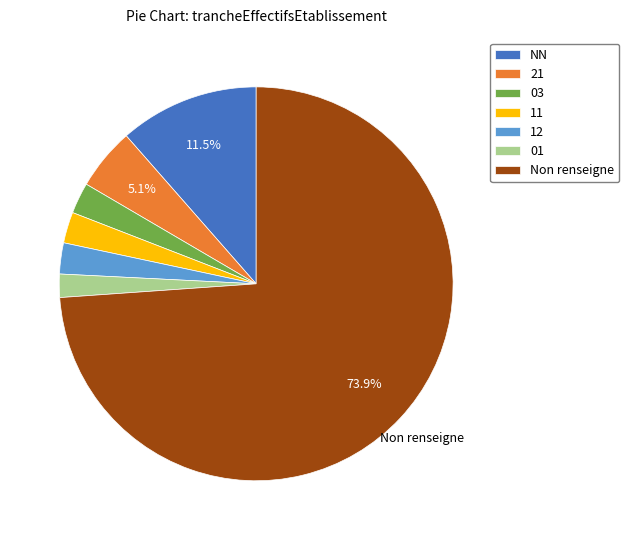

Does 03 account for over 50% of the chart?

No